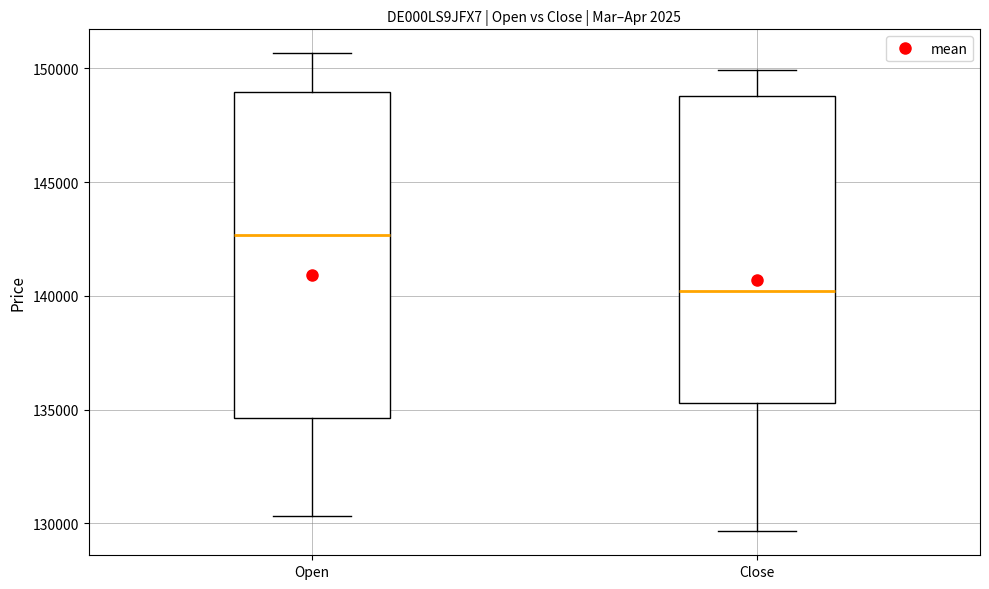

Where is the upper edge of the box for Close on the y-axis? The values are not printed on the chart, so give them approximately, as read against the axis.

149000